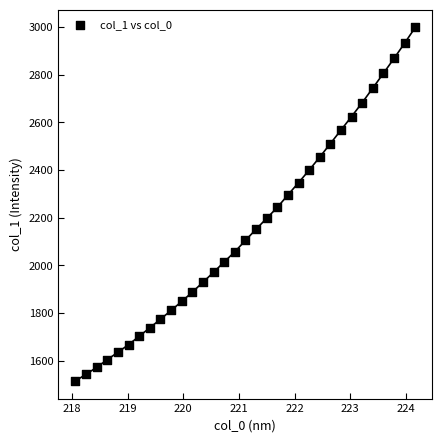

What is the range of X values (max minus min)?

6.1